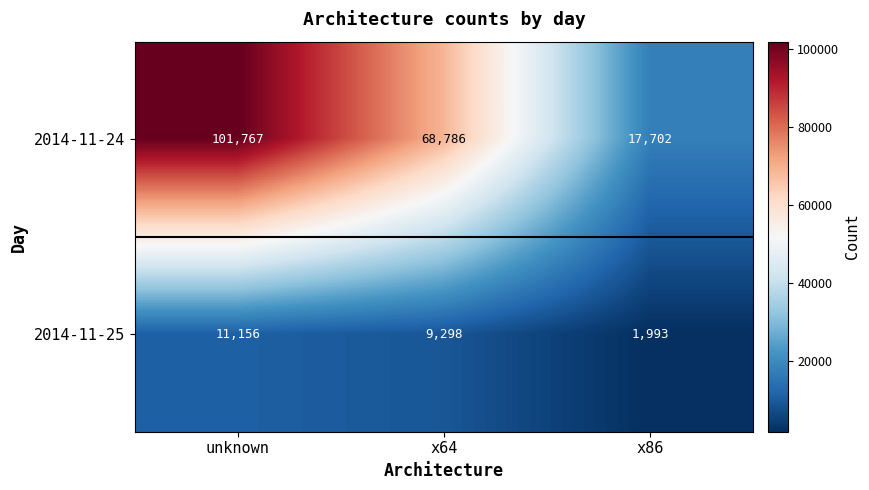

The 2014-11-24 series shows 17702 at x86. True or false?

True